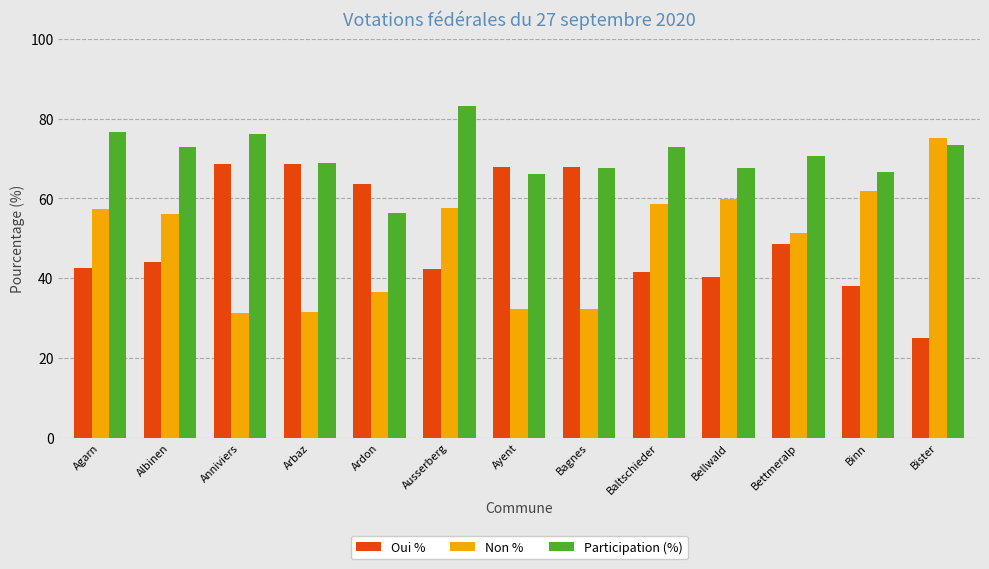

What is the label of the 12th bar from the right?

Albinen